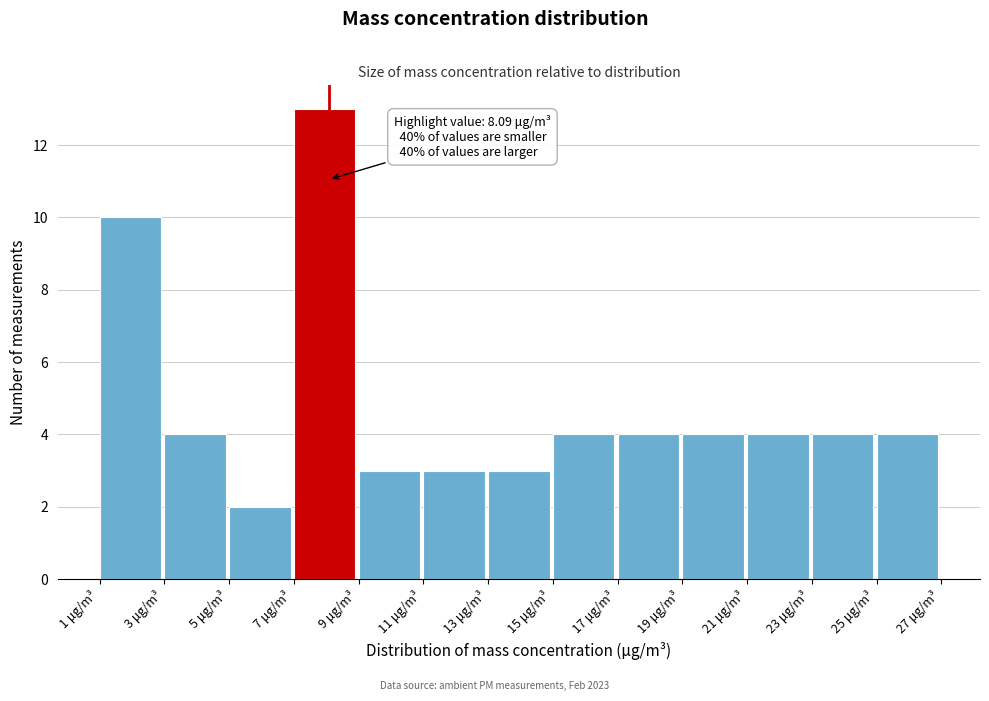

Over which range of the x-axis is the bar tallest?

7 to 9